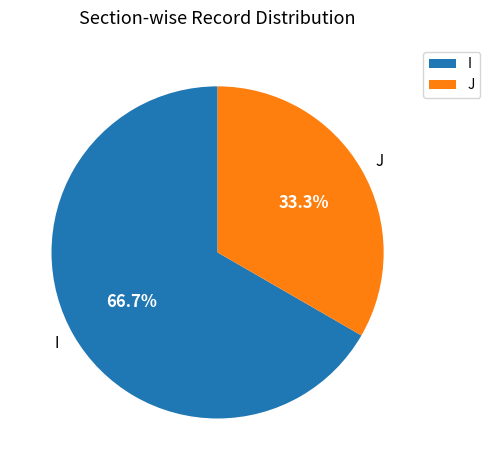

To the nearest percent, what is the difference between the largest and smallest slice percentages?

33%